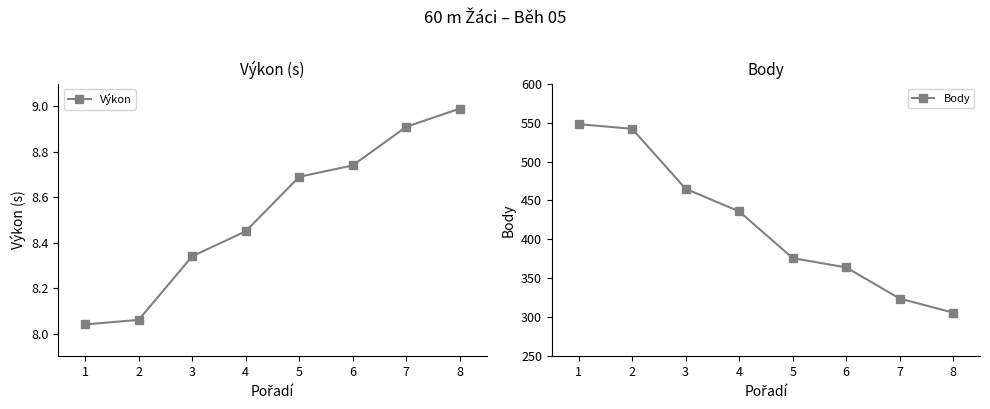

What is the total value across all series at 4?

444.4